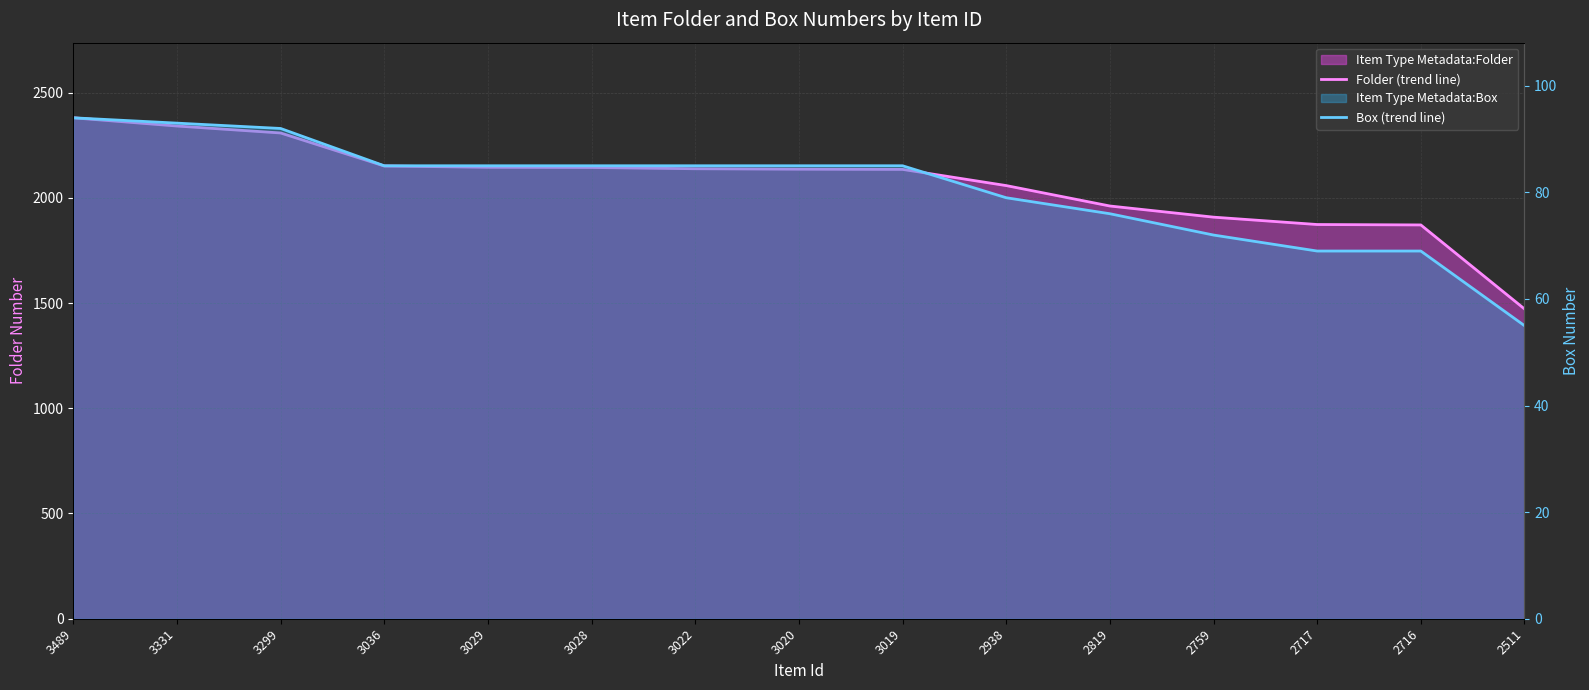

True or false: Box (trend line) and Folder (trend line) cross at least once.

False